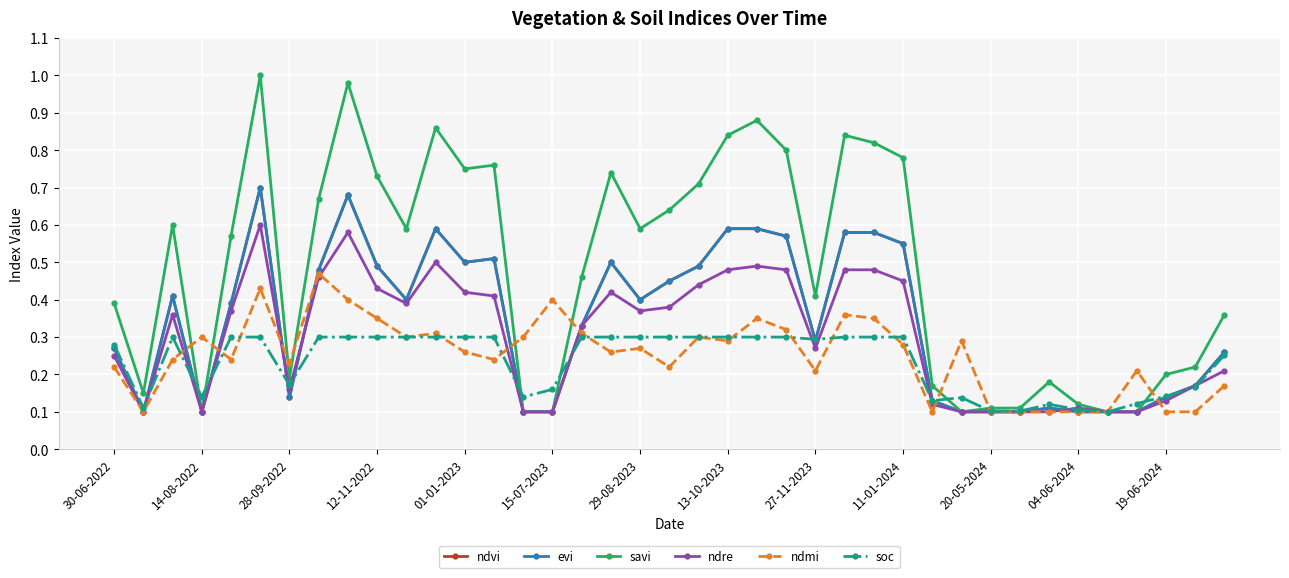

Is this an area chart (filled region under the line)?

No